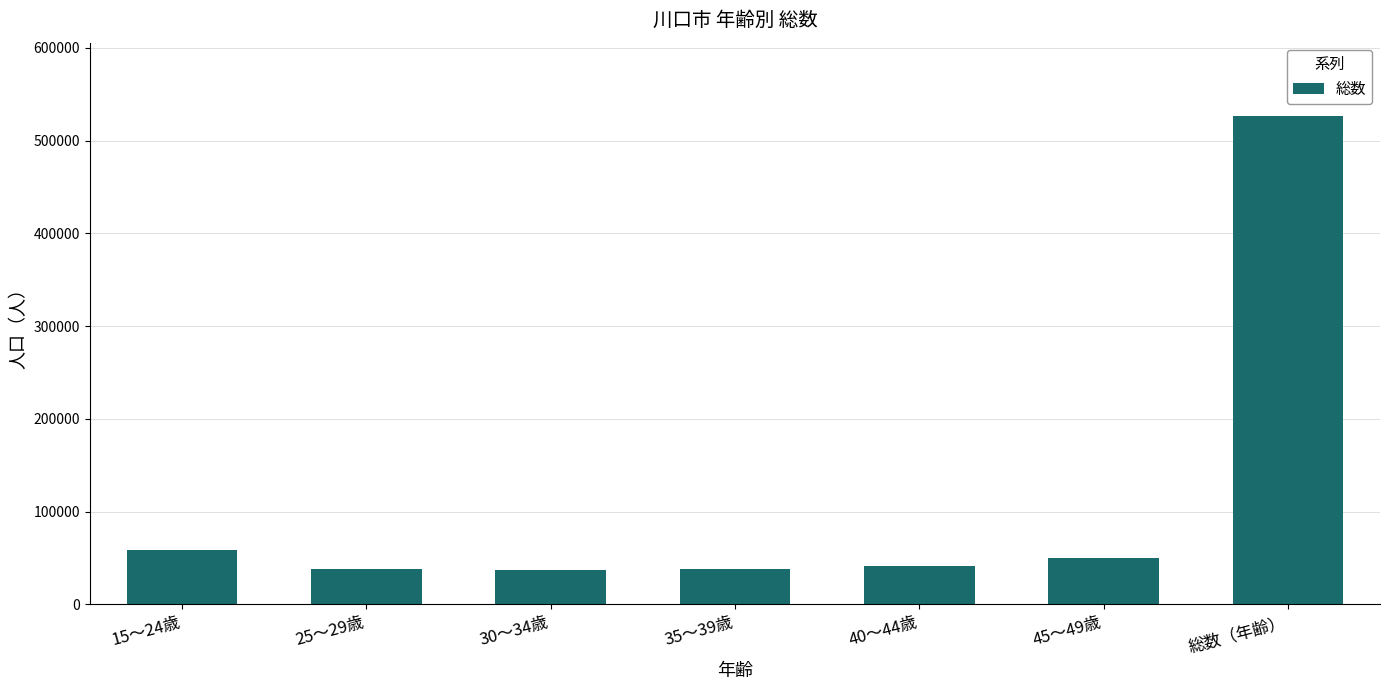

How many distinct data groups are displayed?

1